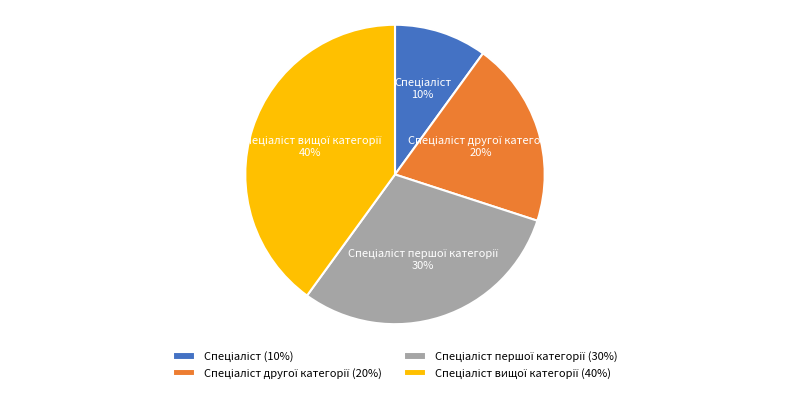

To the nearest percent, what is the difference between the largest and smallest slice percentages?

30%